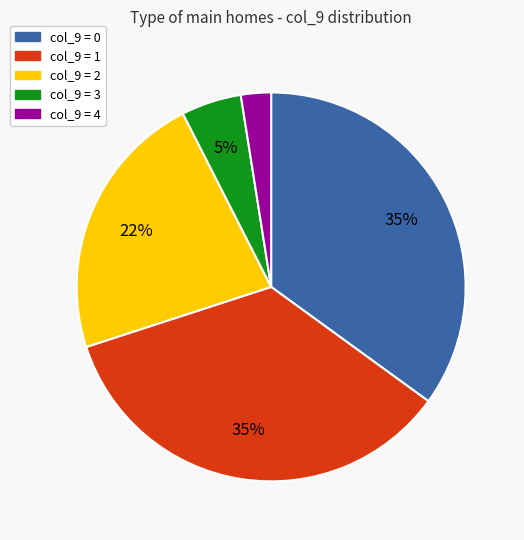

To the nearest percent, what is the difference between the largest and smallest slice percentages?

33%